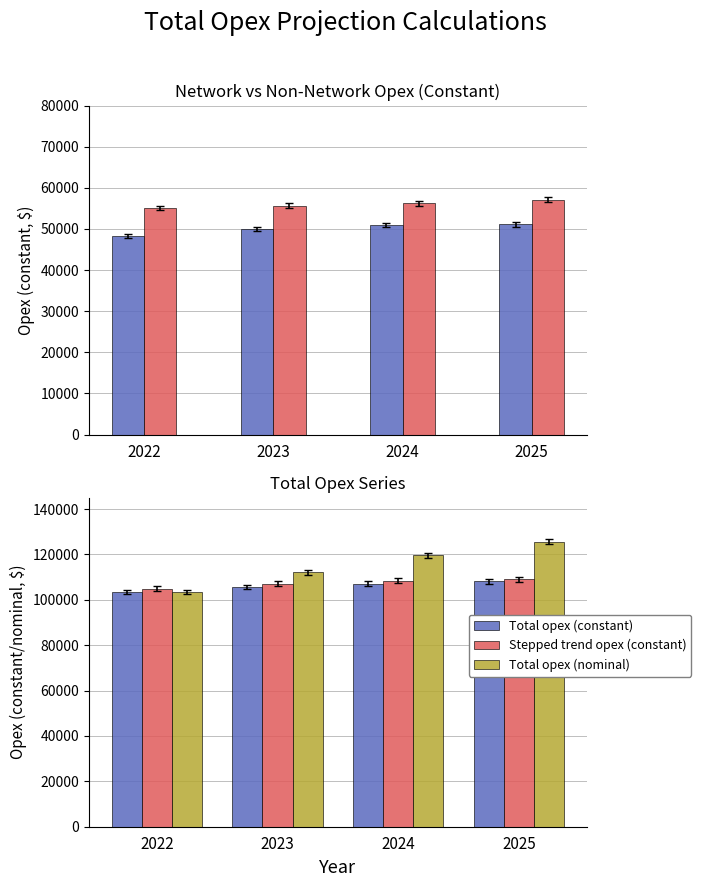

Which series has the widest spread of values?

Total opex (nominal)